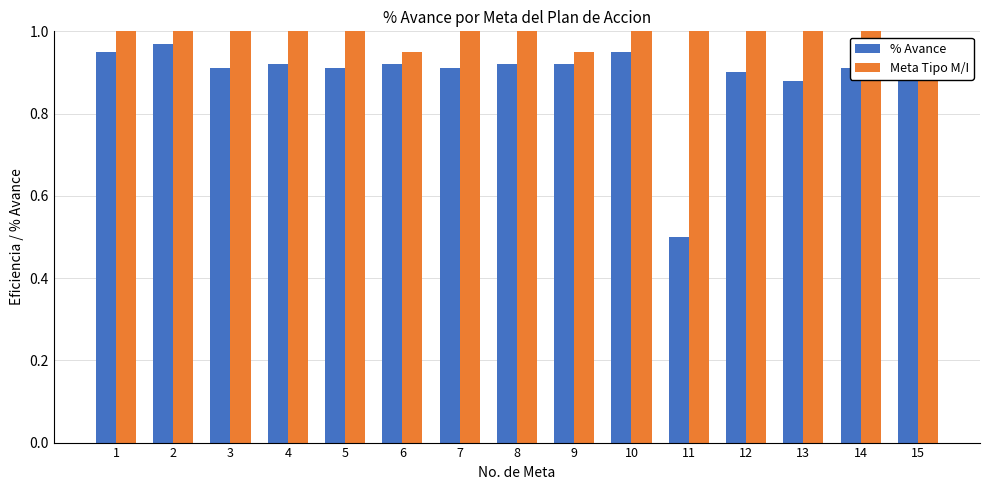

How many bars are there in each group?

2